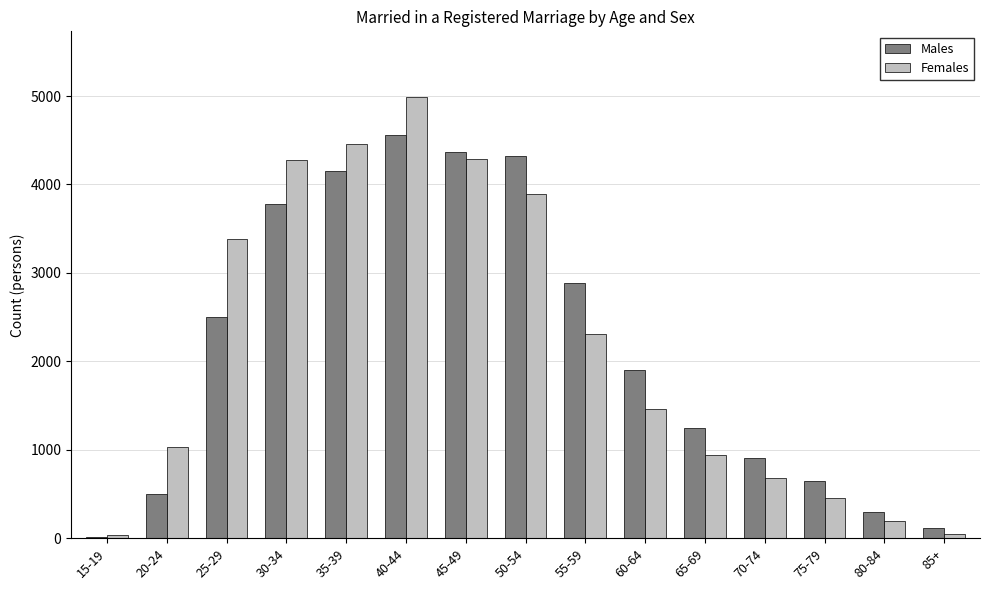

At which category is the sum across all series the highest?

40-44